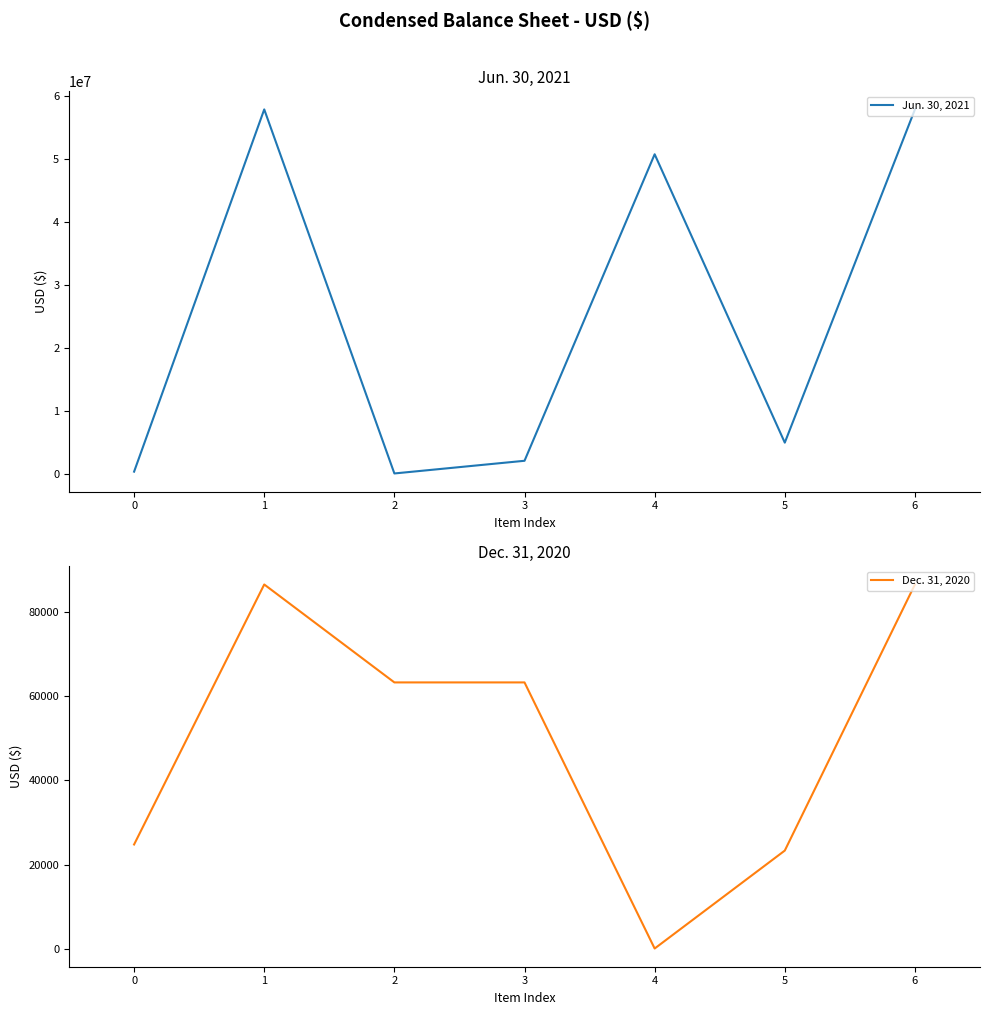

What is the average value of the Dec. 31, 2020 series?

49726